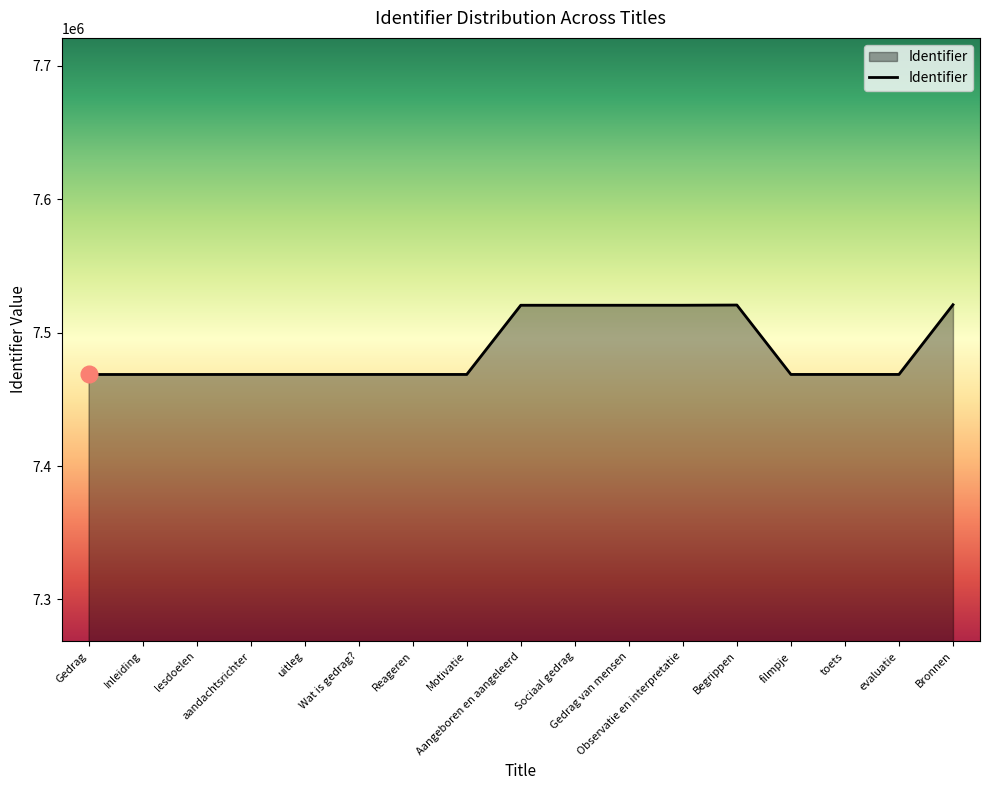

What is the greatest value displayed?

7520913